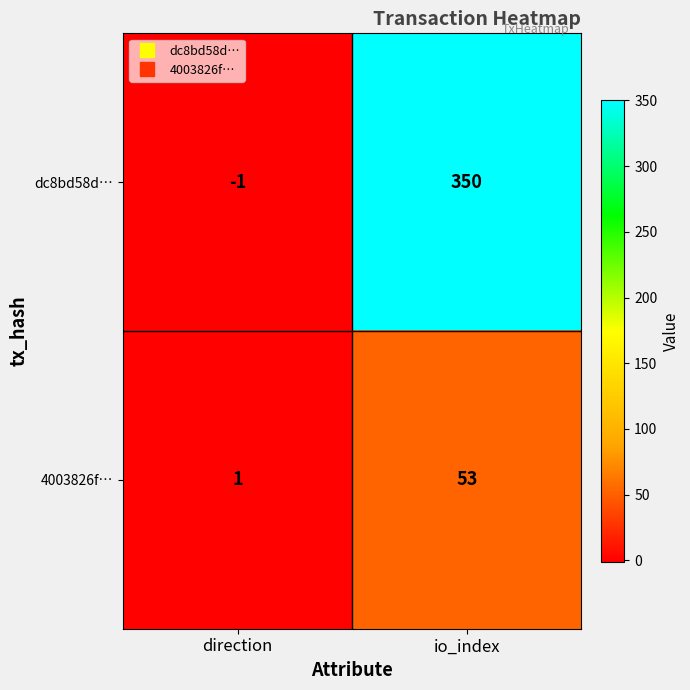

What is the maximum value shown in the chart?

350